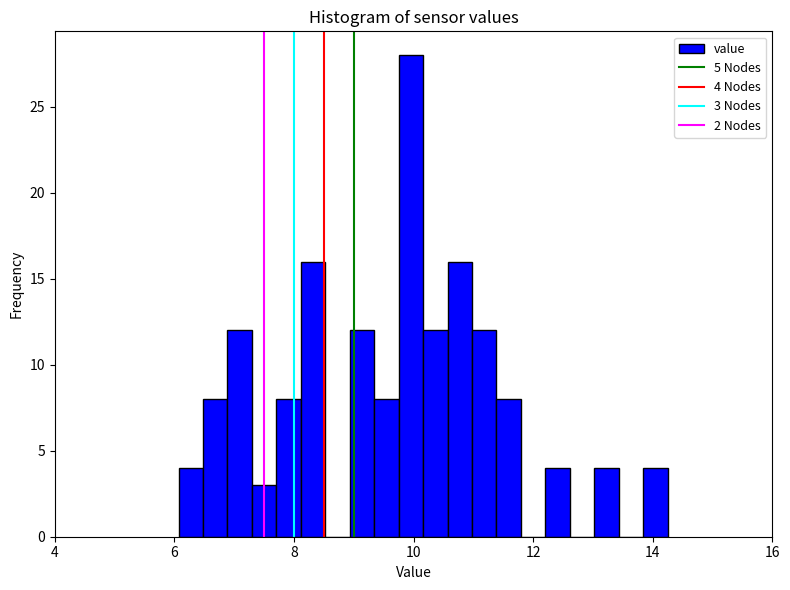

Around what value on the x-axis is the tallest bar? Give the approximate position of its centre, as read against the axis.

10.0